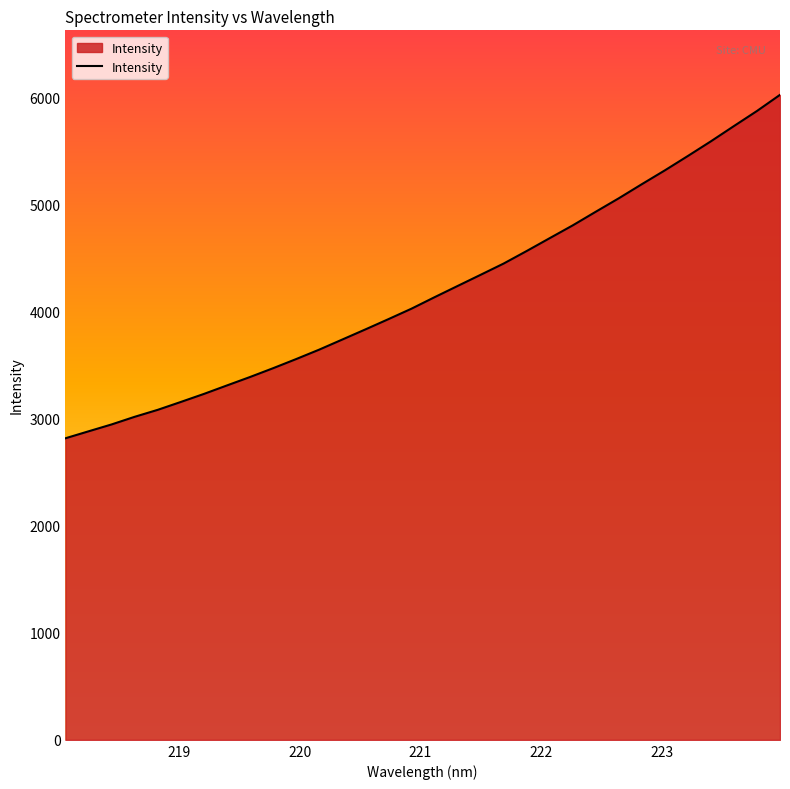

What is the maximum value shown in the chart?

6022.8